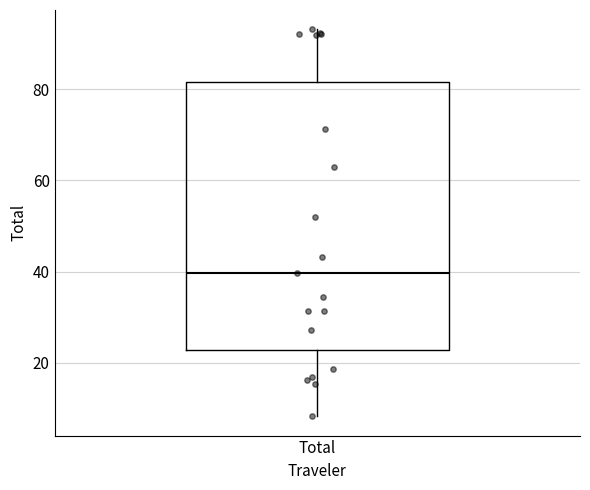

Where is the upper edge of the box for Total on the y-axis? The values are not printed on the chart, so give them approximately, as read against the axis.

82